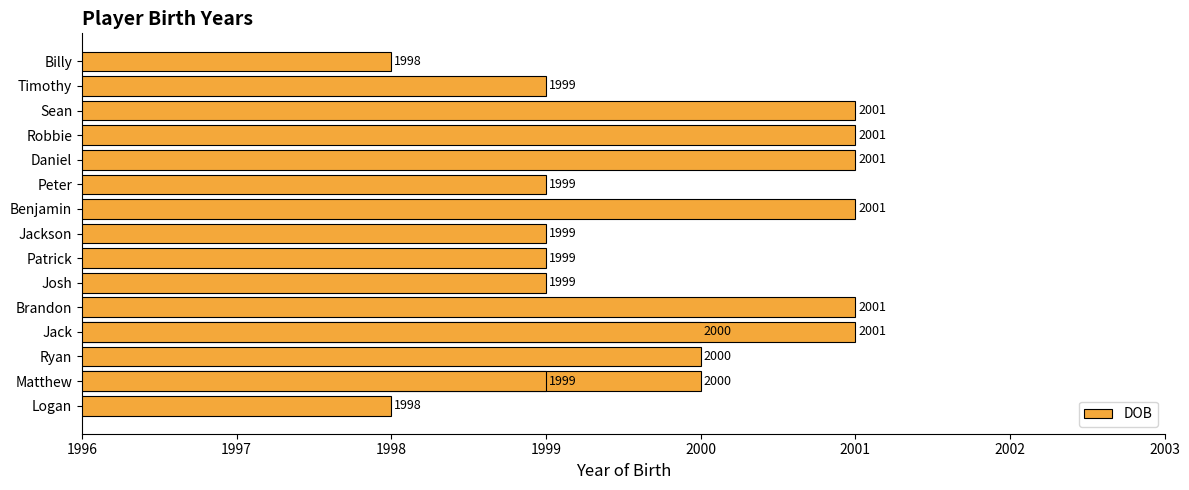

How many values exceed 2000?

6